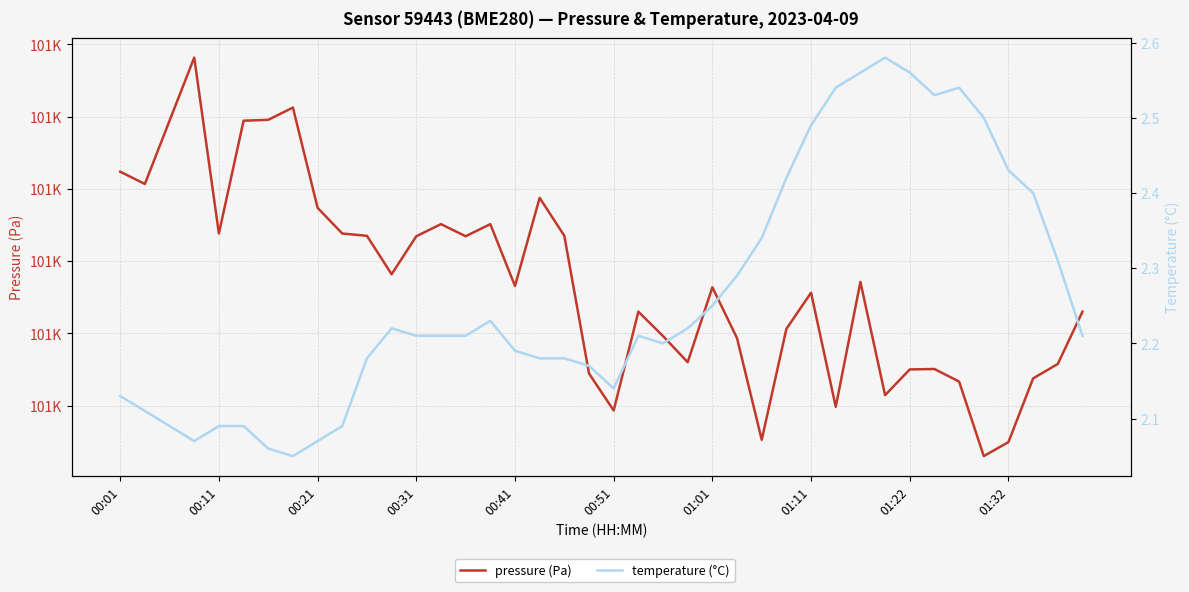

Which series has the largest total across all categories?

pressure (Pa)